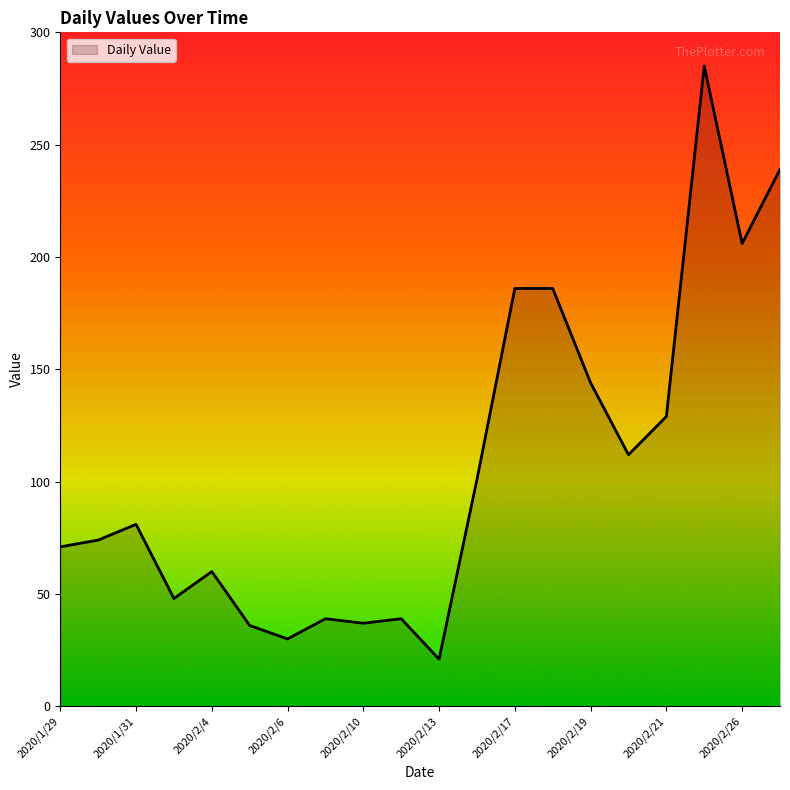

What is the difference between the maximum and minimum values?

264